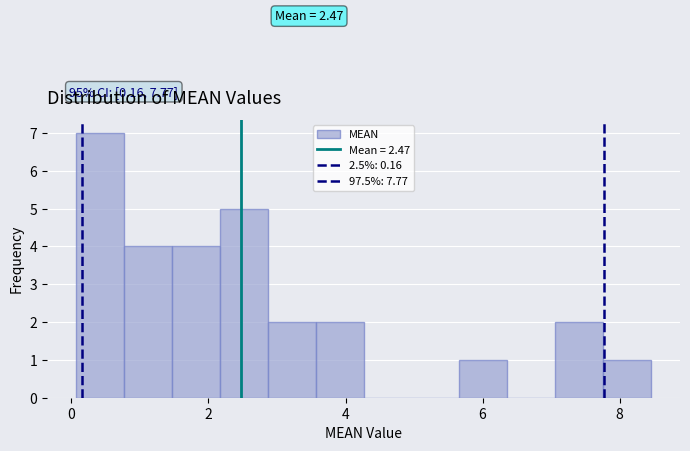

Around what value on the x-axis is the tallest bar? Give the approximate position of its centre, as read against the axis.

0.4